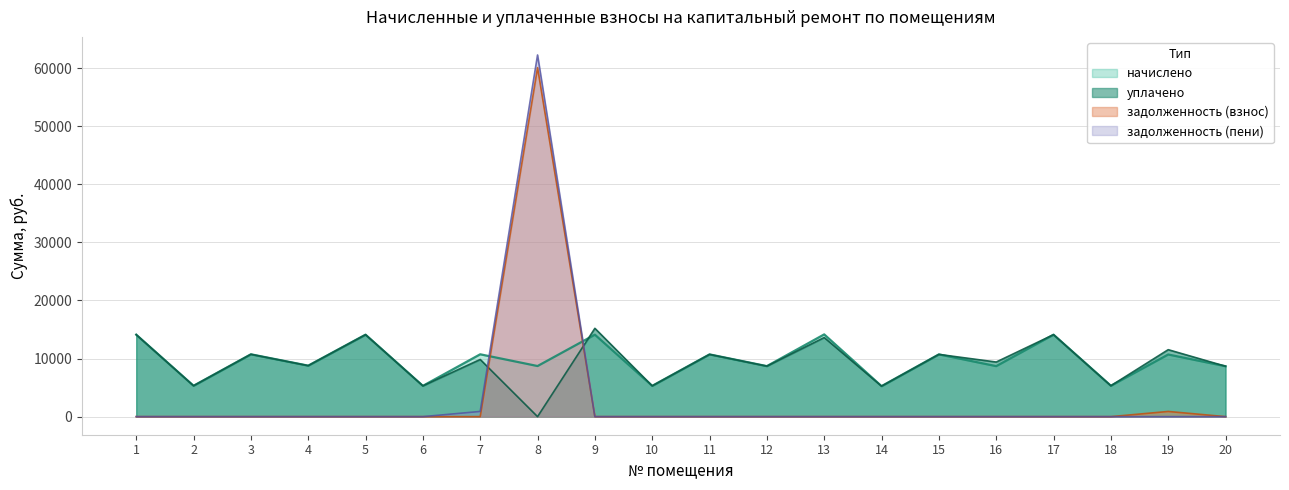

What is the difference between the maximum and minimum values in the задолженность (взнос) series?

60073.3